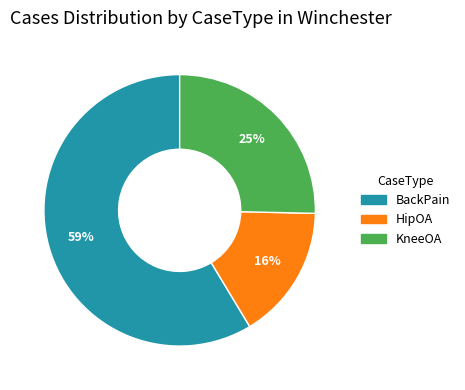

True or false: BackPain accounts for 51% of the total.

False